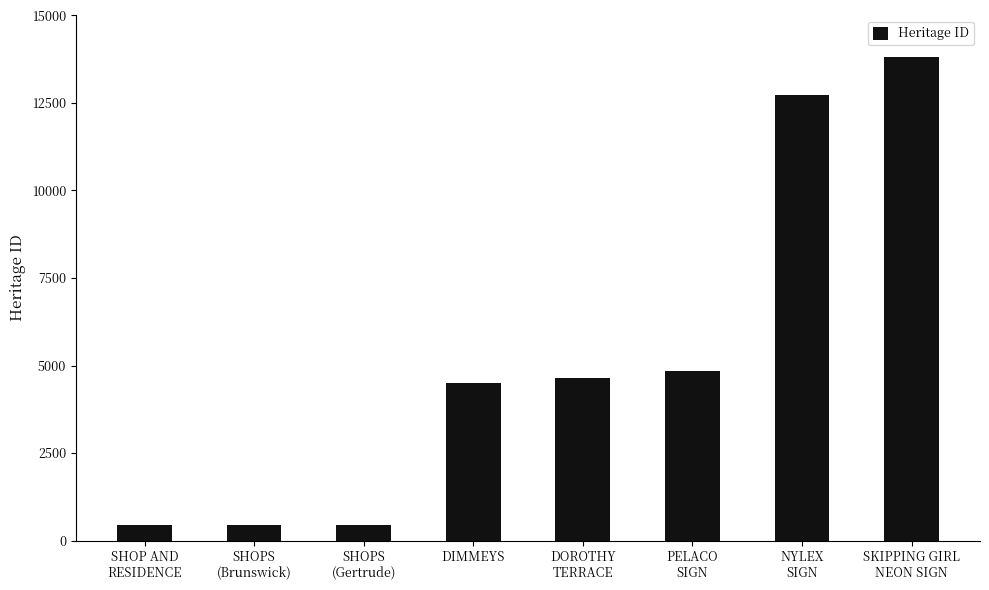

The value at DIMMEYS is 4499. True or false?

True